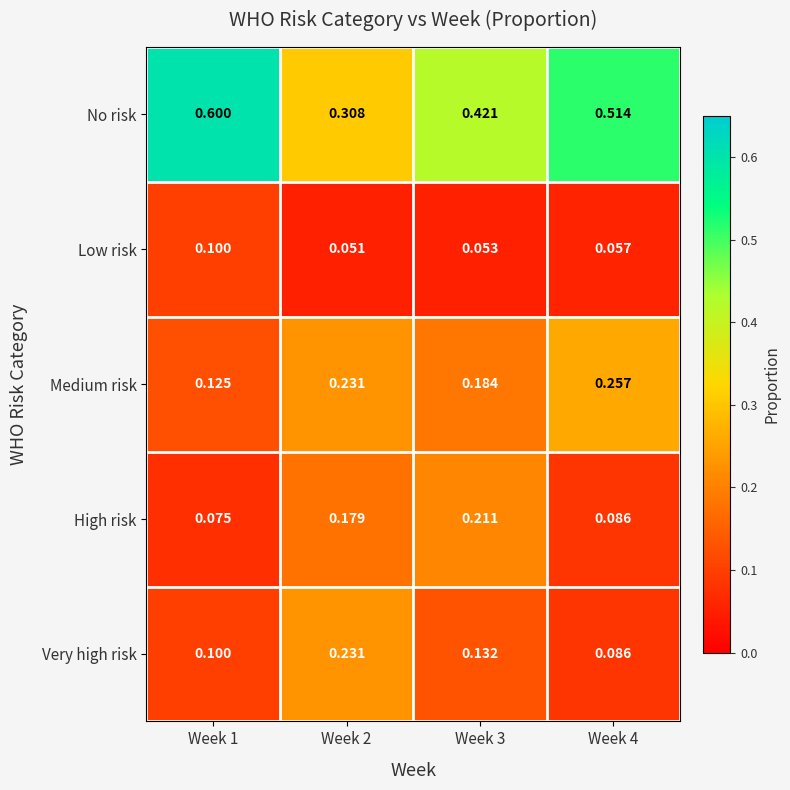

Which series has the widest spread of values?

No risk